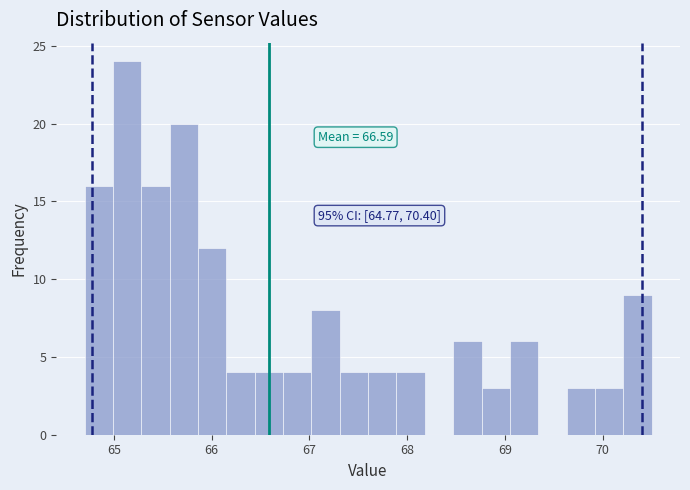

Read against the x-axis, roughly where is the centre of the tallest bar?

65.1